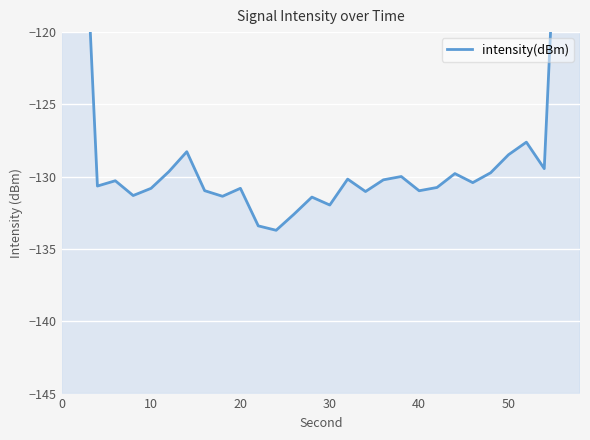

How many points are higher than both their immediate neighbors (excluding endpoints)?

8